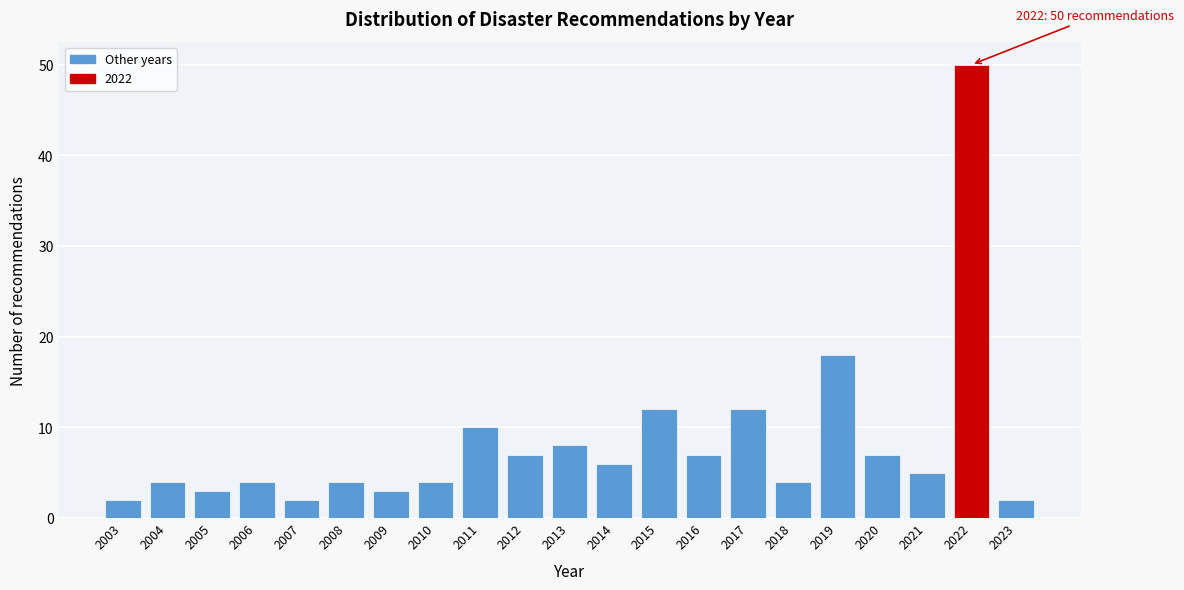

Reading left to right, extract all data points from this chart.

2003=2	2004=4	2005=3	2006=4	2007=2	2008=4	2009=3	2010=4	2011=10	2012=7	2013=8	2014=6	2015=12	2016=7	2017=12	2018=4	2019=18	2020=7	2021=5	2022=50	2023=2